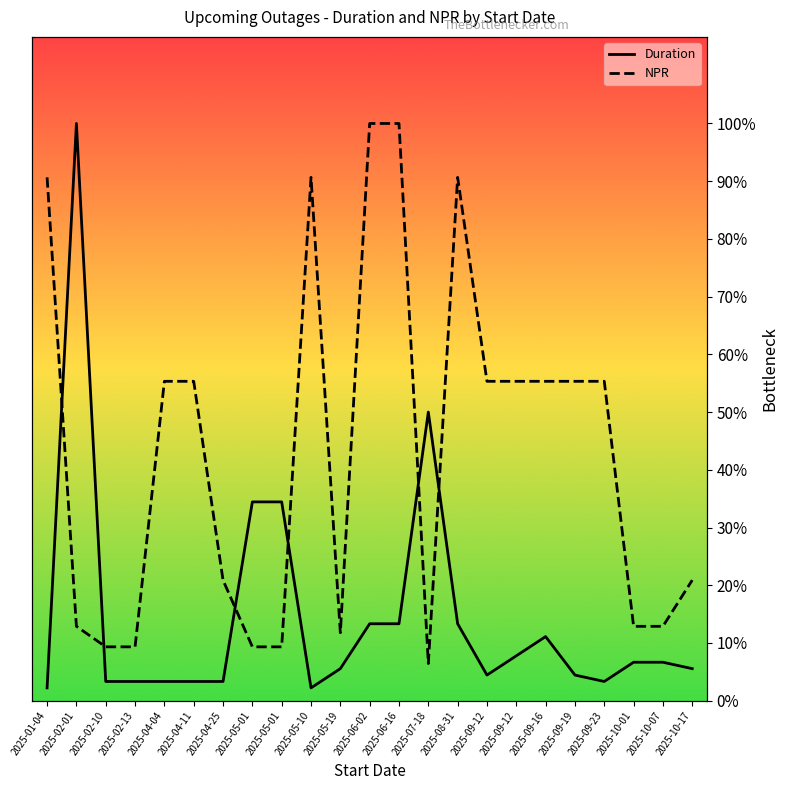

What is the difference between the Duration values at 2025-05-19 and 2025-02-10?

2.2